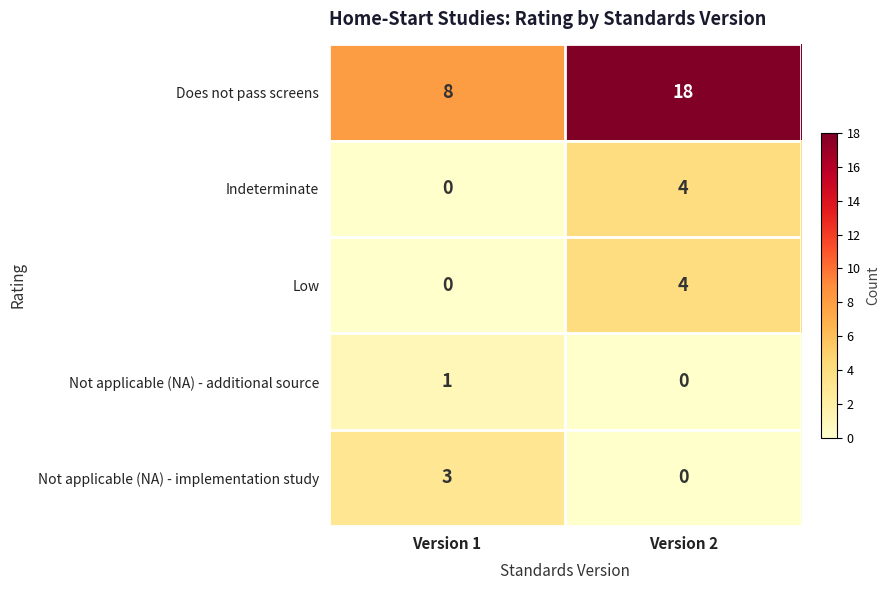

Reading right to left, extract all data points from this chart.

Does not pass screens: 18	8
Indeterminate: 4	0
Low: 4	0
Not applicable (NA) - additional source: 0	1
Not applicable (NA) - implementation study: 0	3